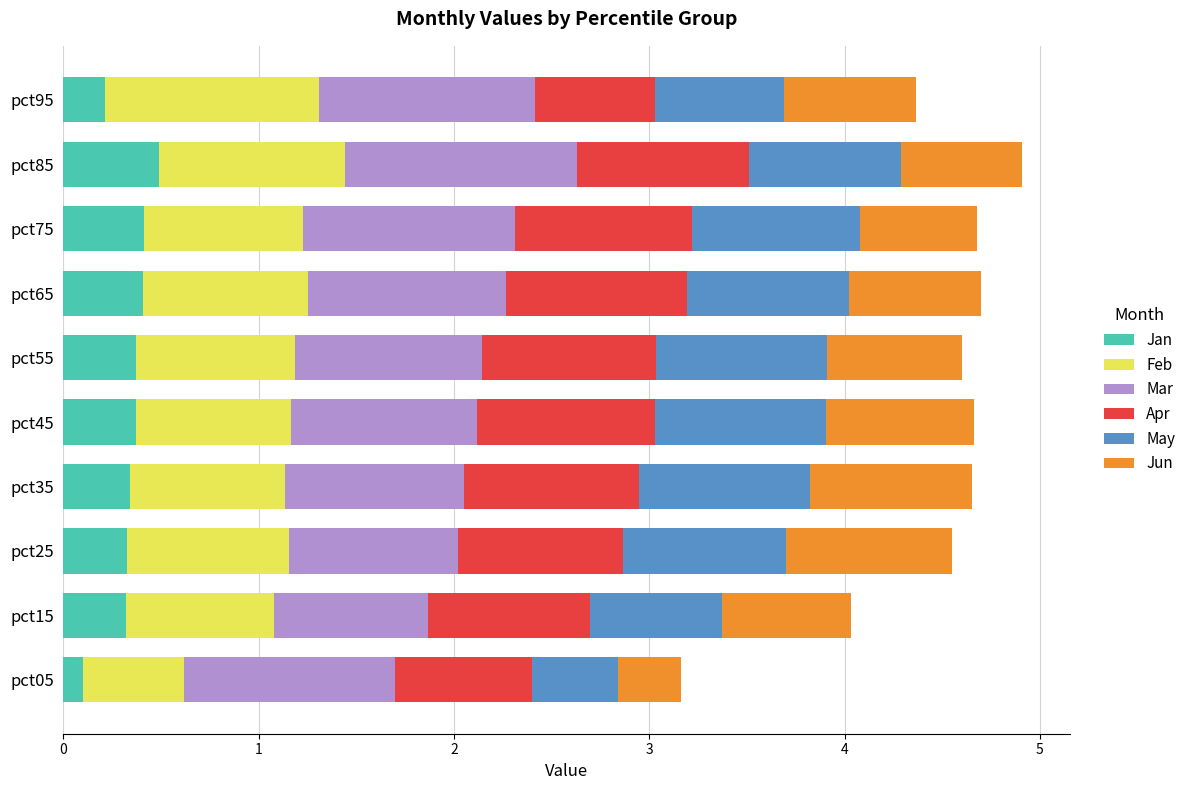

List the labels in order of Mar value, largest first.

pct85, pct95, pct75, pct05, pct65, pct55, pct45, pct35, pct25, pct15